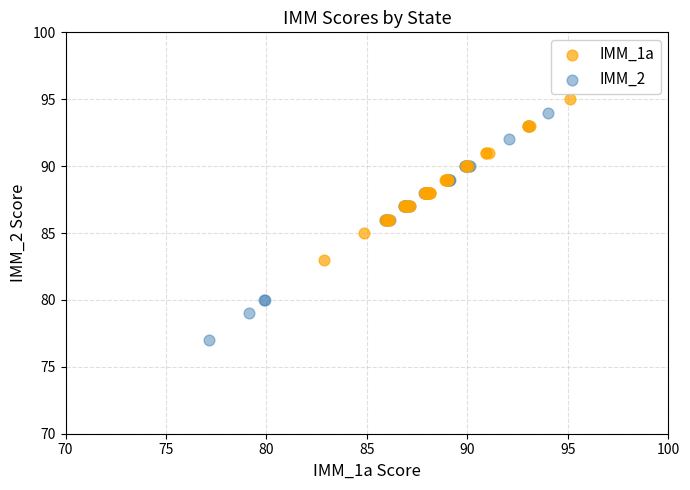

Which series reaches the minimum Y coordinate?

IMM_2